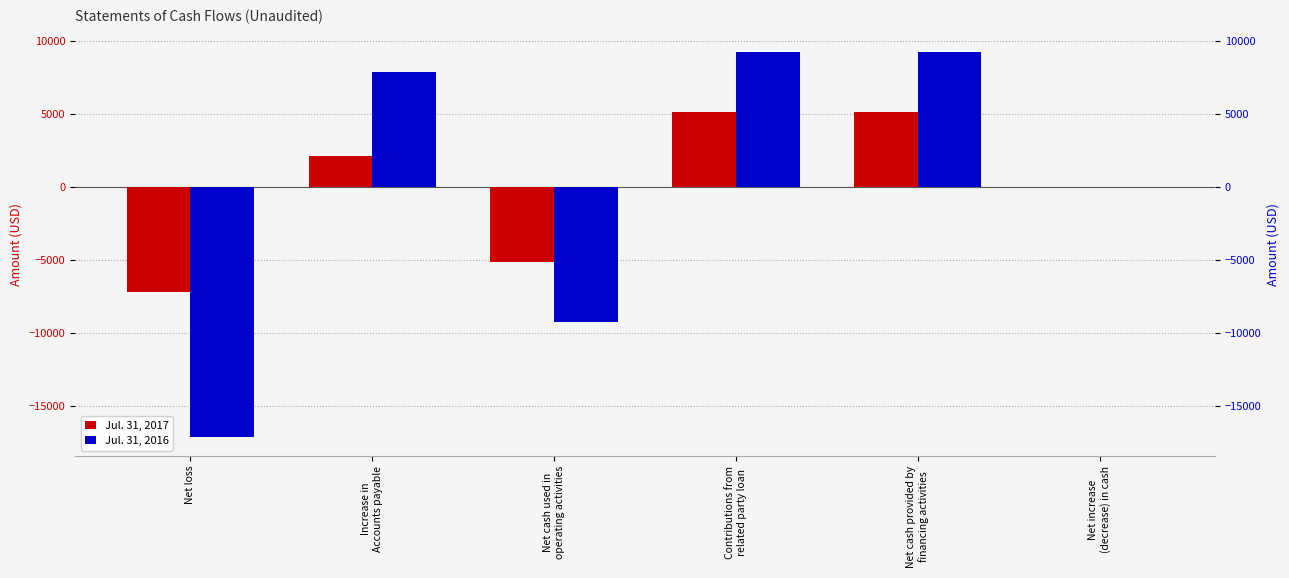

True or false: Jul. 31, 2017 has a value of 2093 at Increase in
Accounts payable.

True